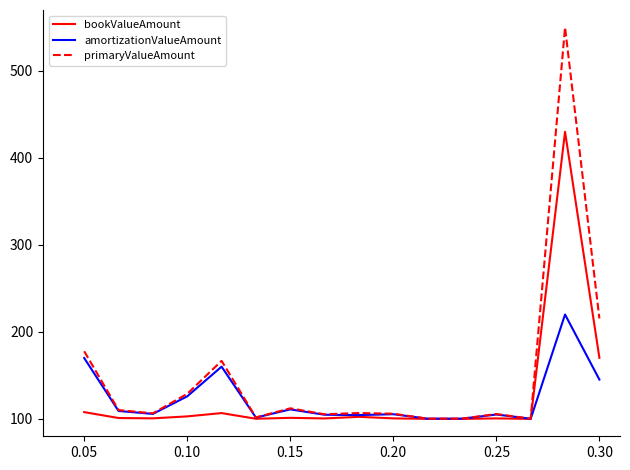

After their last crossing, which series has the higher values: amortizationValueAmount or bookValueAmount?

bookValueAmount